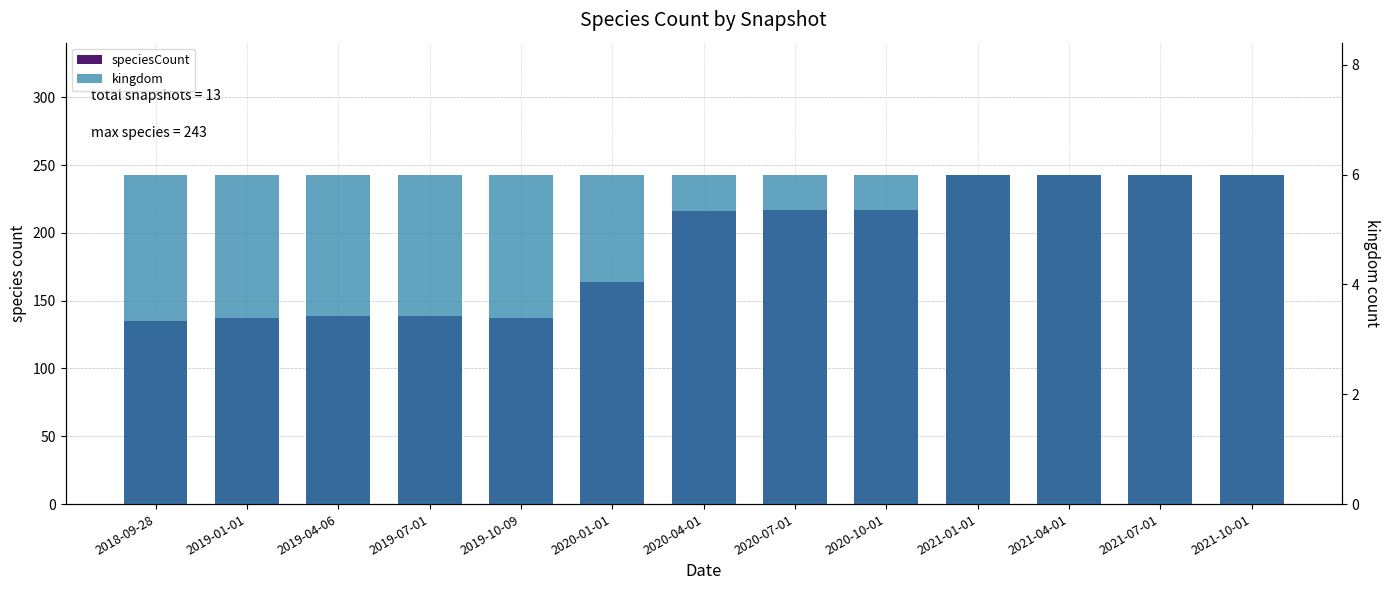

At 2020-10-01, list the series in order from smallest to largest.

kingdom, speciesCount